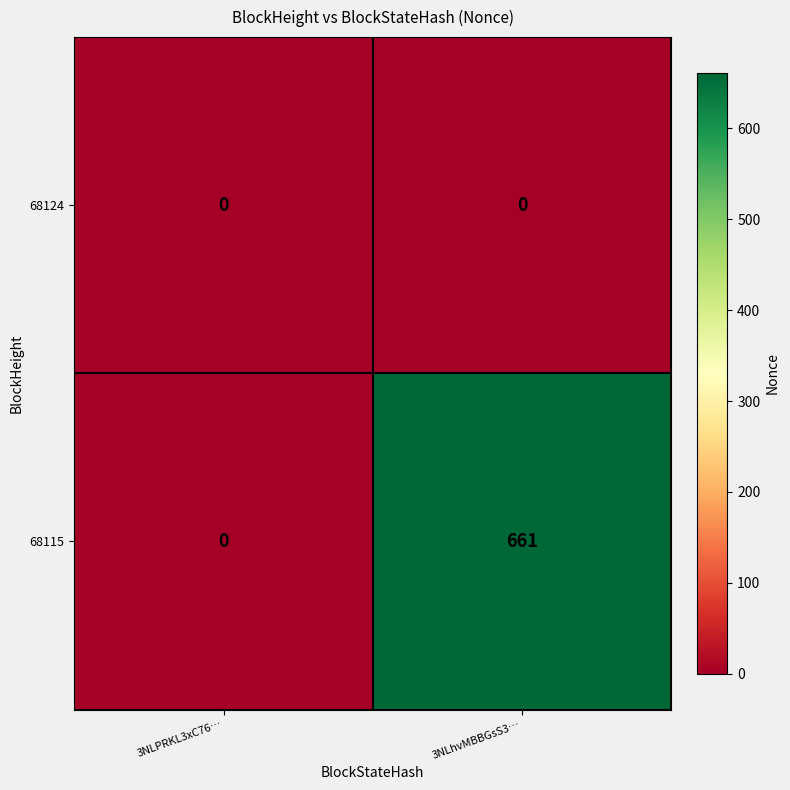

Which series has the widest spread of values?

68115